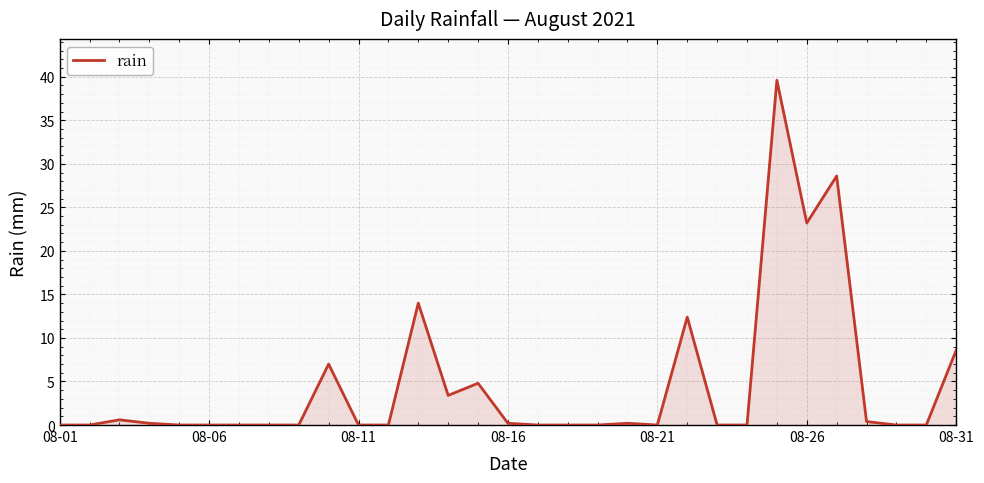

What is the greatest value displayed?

39.6